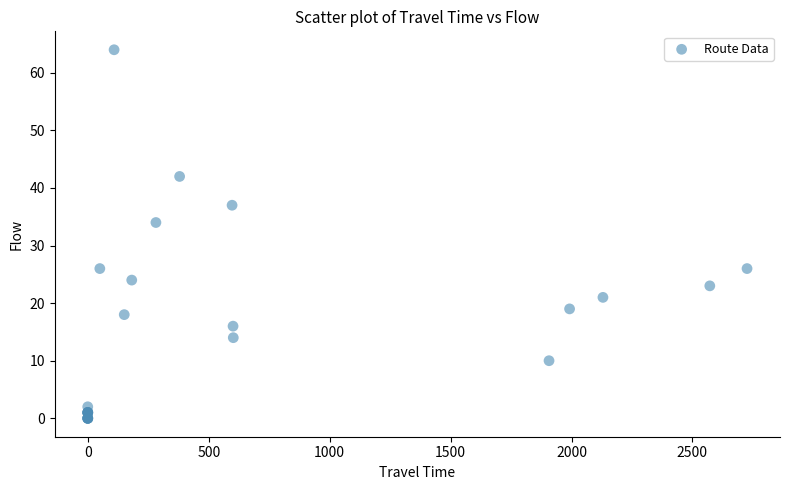

What Y value in the scatter plot is closest to 32?

34